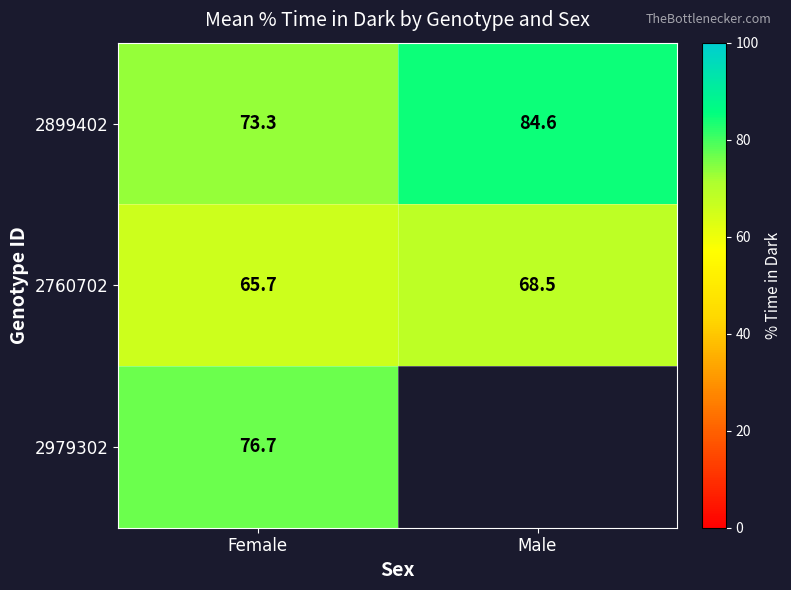

Read the 2899402 value at Male.

84.6